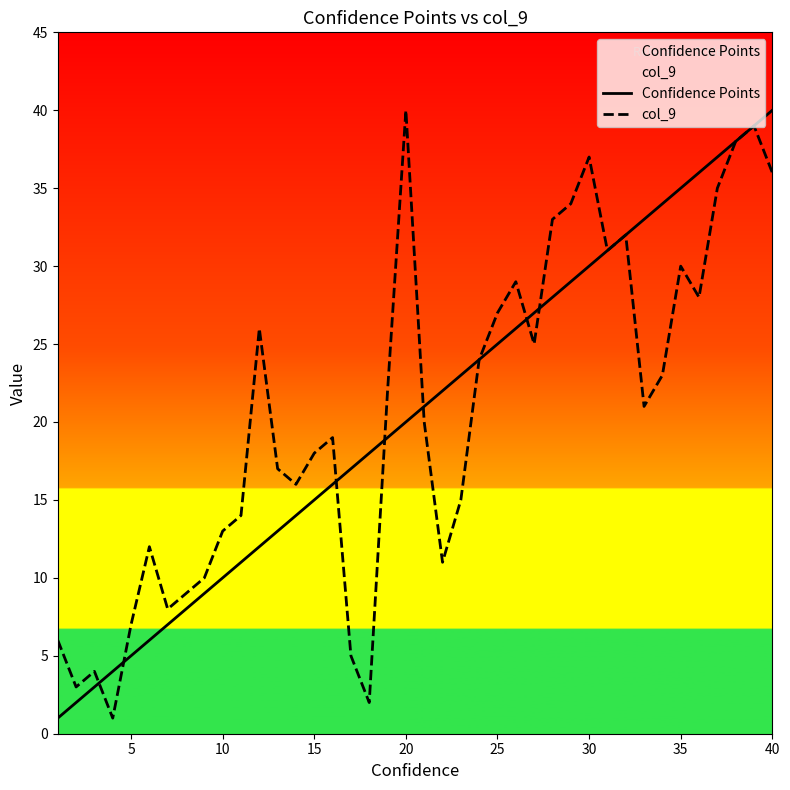

What is the total value across all series at 20?

60